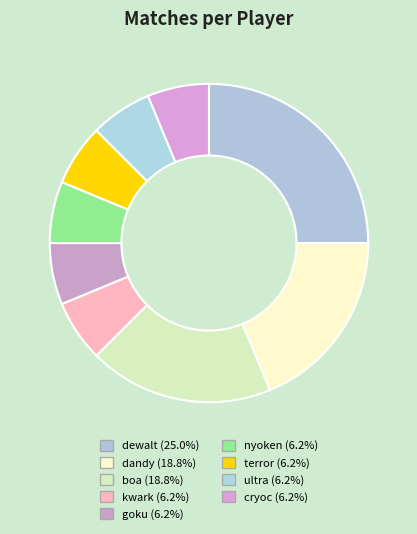

Count the number of slices in the pie.

9